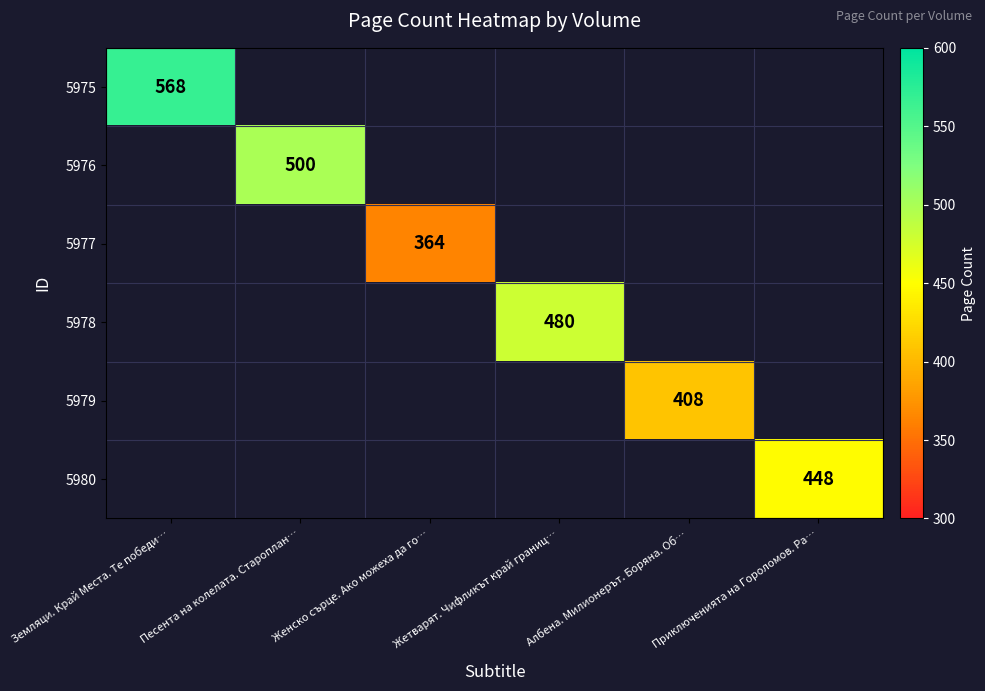

Is it true that 5980 equals 749 at Приключенията на Гороломов. Ра…?

False